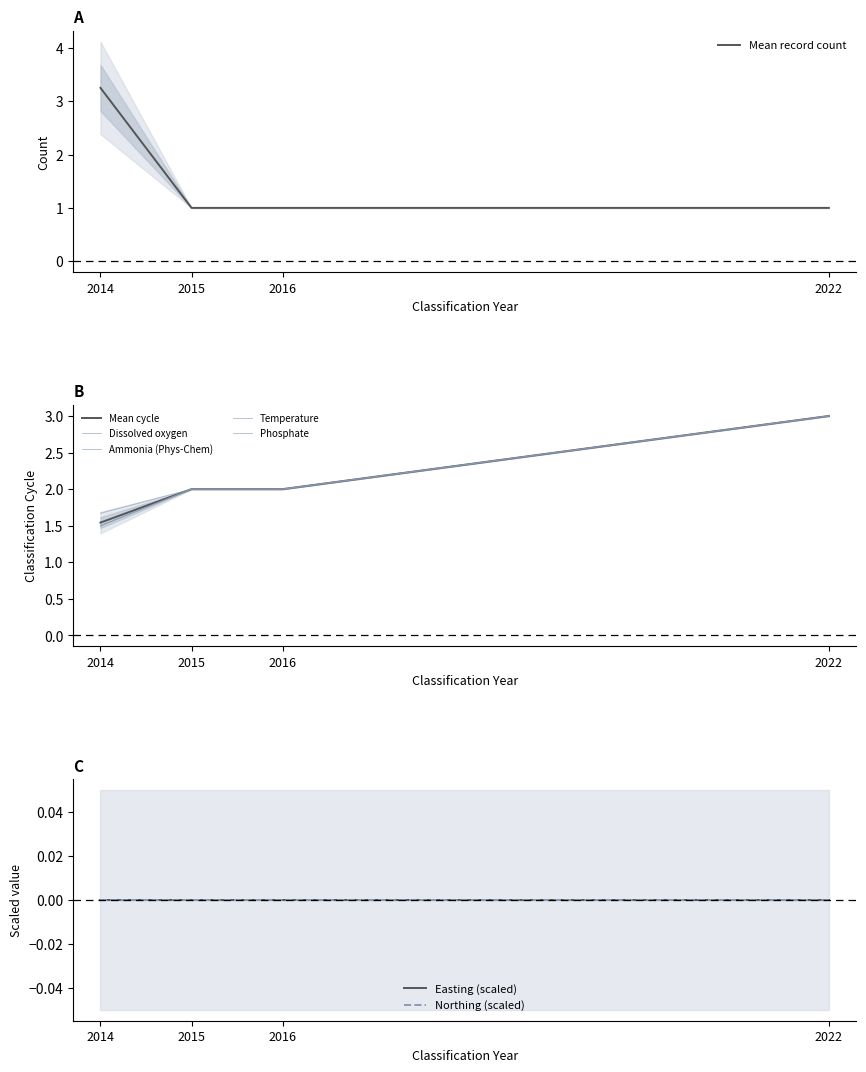

How many Ammonia (Phys-Chem) values are between 1 and 3?

4